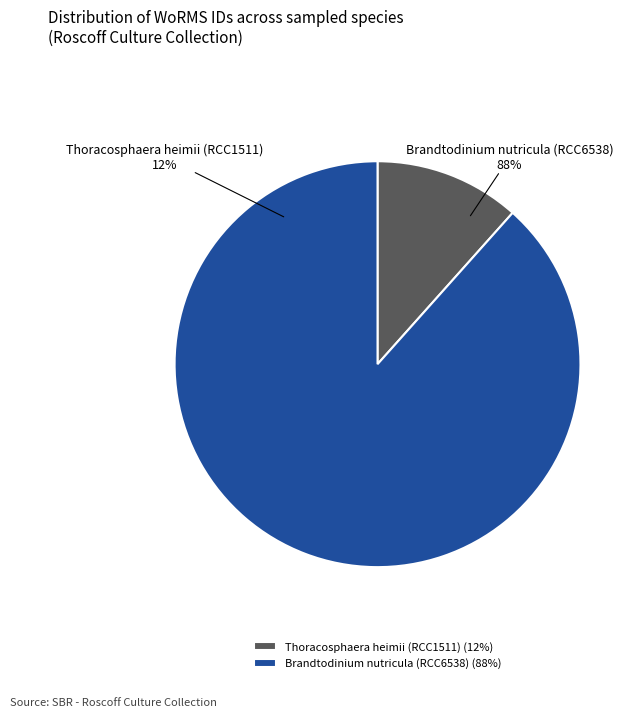

What percentage is the Brandtodinium nutricula (RCC6538) slice, to the nearest percent?

88%